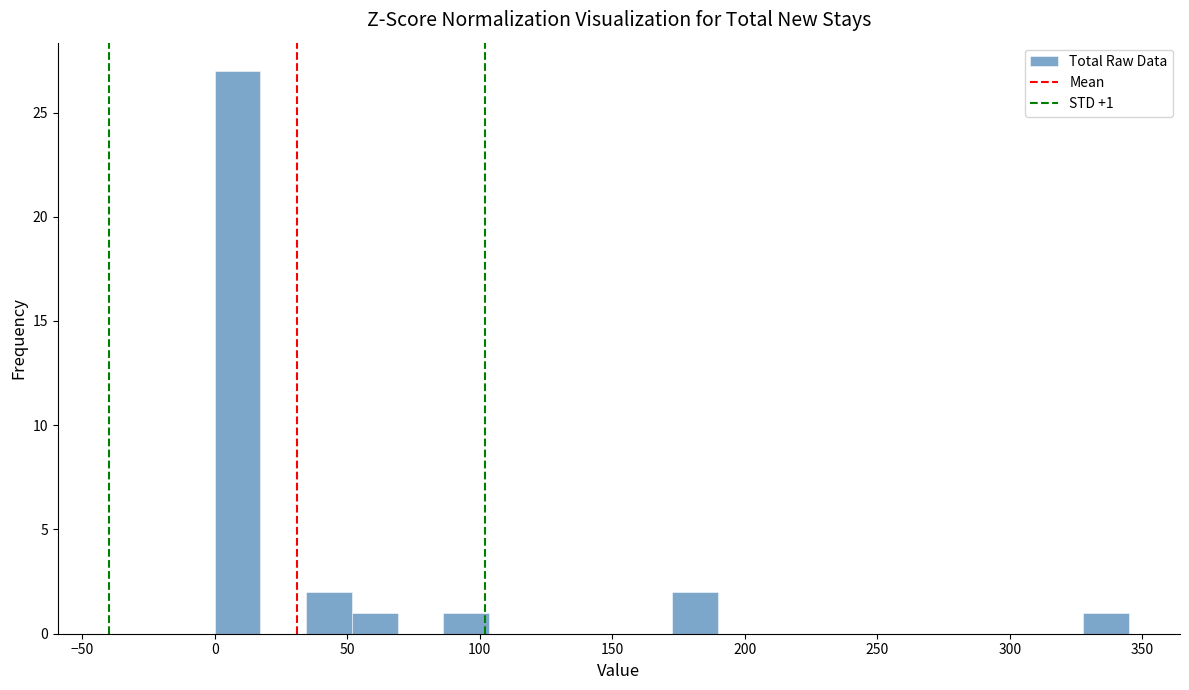

Read against the x-axis, roughly where is the centre of the tallest bar?

10